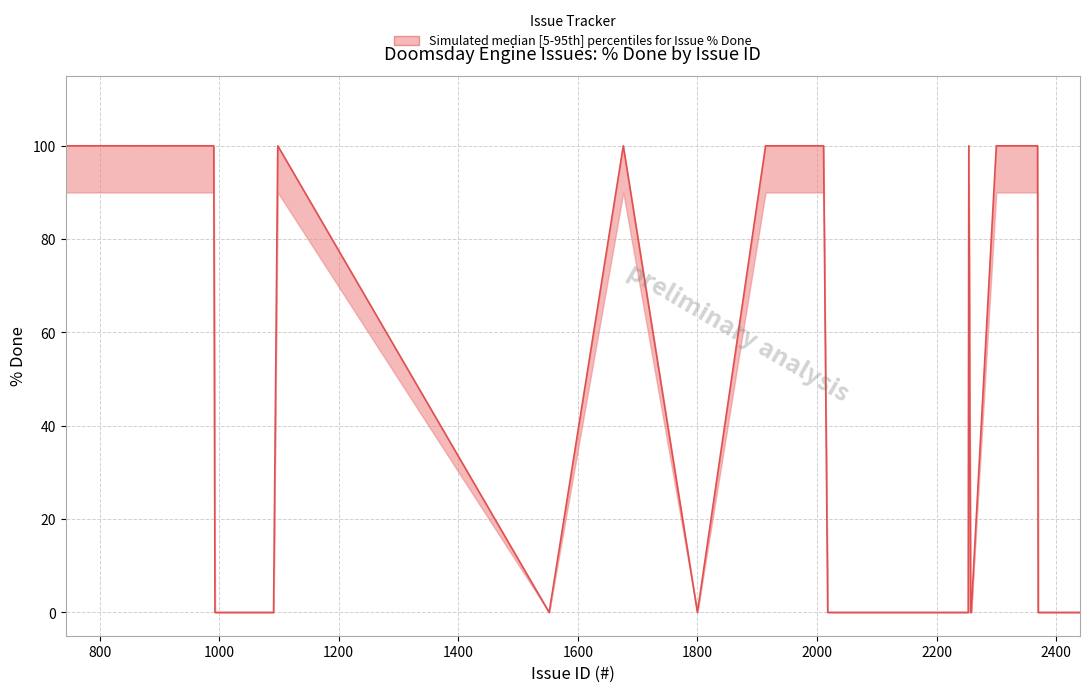

What is the greatest value displayed?

100